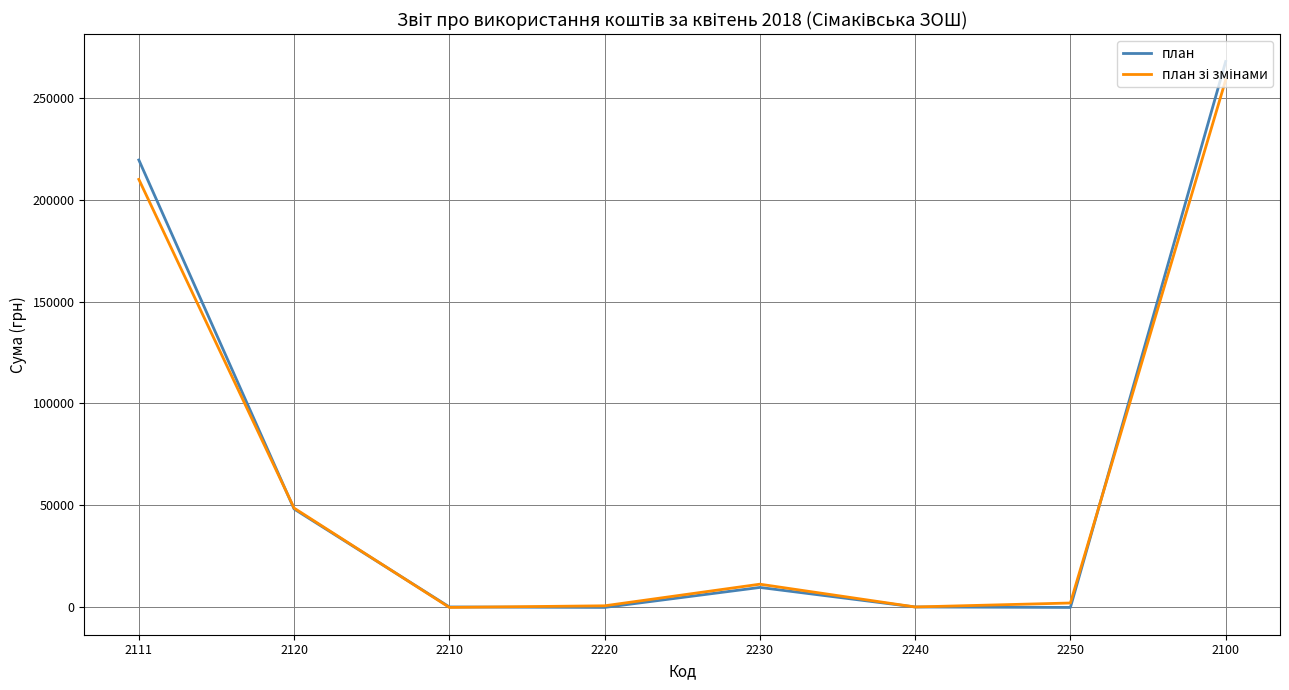

At which category is the sum across all series the highest?

2100